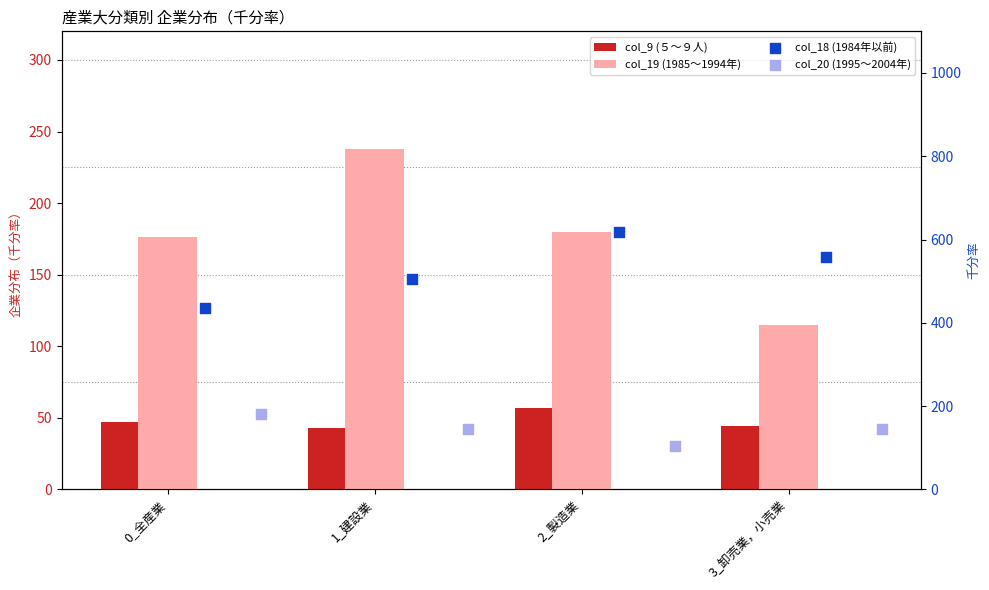

Which series has the widest spread of Y values?

col_18 (1984年以前)